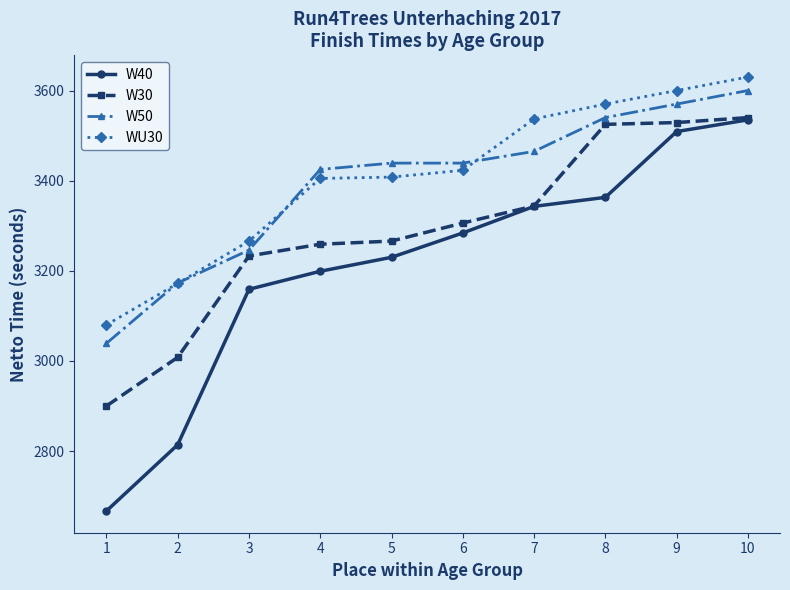

True or false: W50 and W40 cross at least once.

False